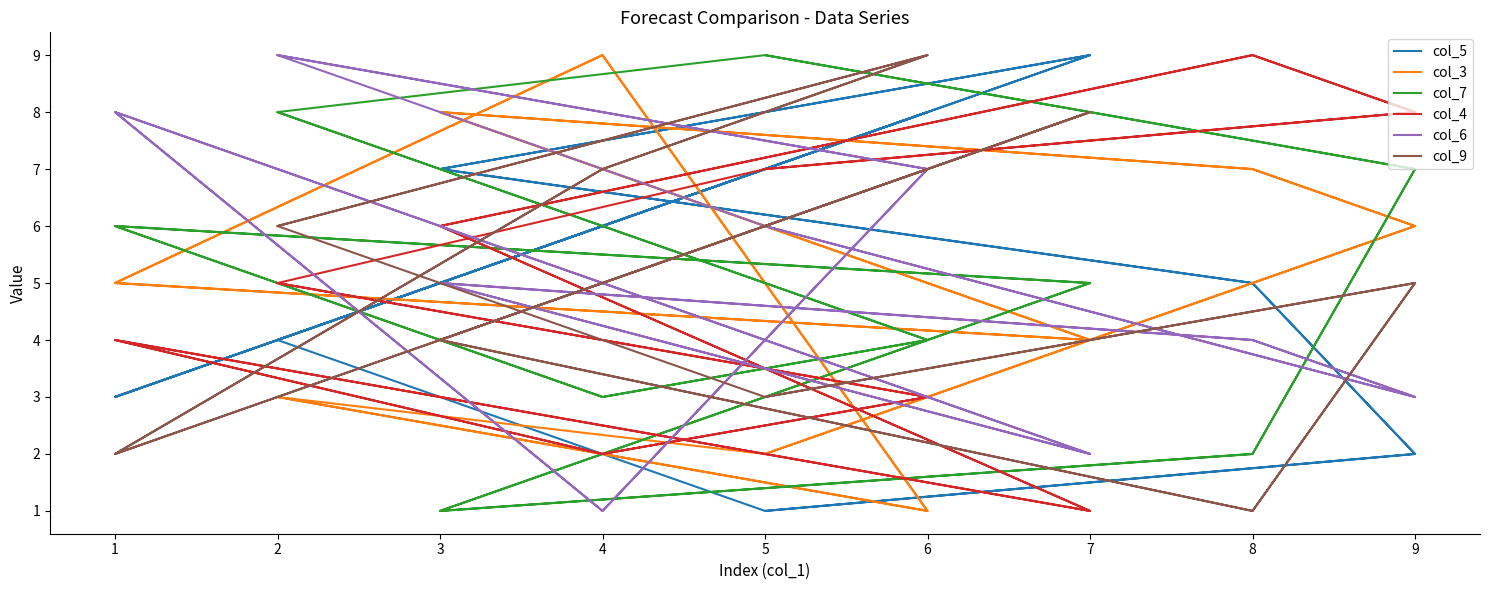

Is the value of col_9 at 5 greater than the value of col_4 at 3?

No